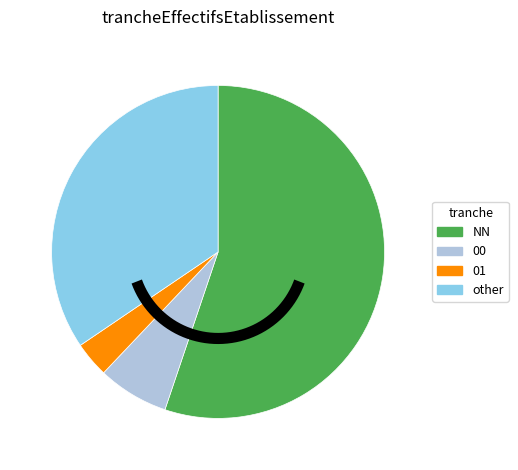

Which slice represents more than half of the pie?

NN